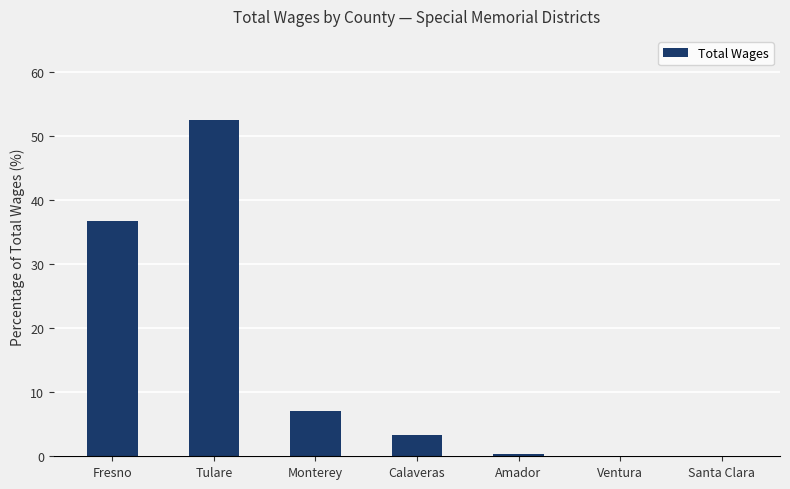

Read the value at Monterey.

7.1